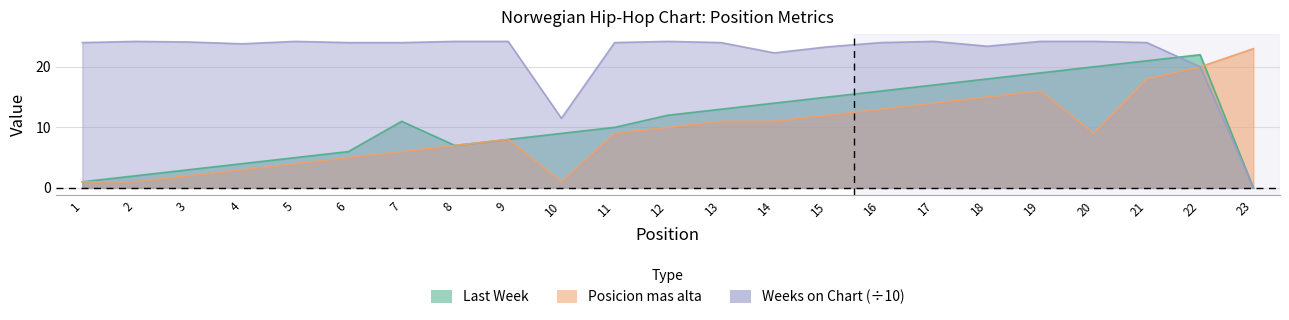

What value does the Last Week series have at 8?

7.0